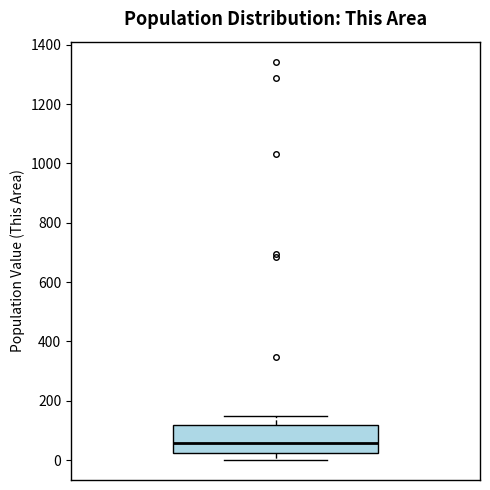

Transcribe this box plot: give where the median line is, the range the box spans, and where the two whiskers end, as read against the y-axis. The values are not printed on the chart, so give them approximately, as read against the axis.

median 60, box 20 to 120, whiskers 0 to 160